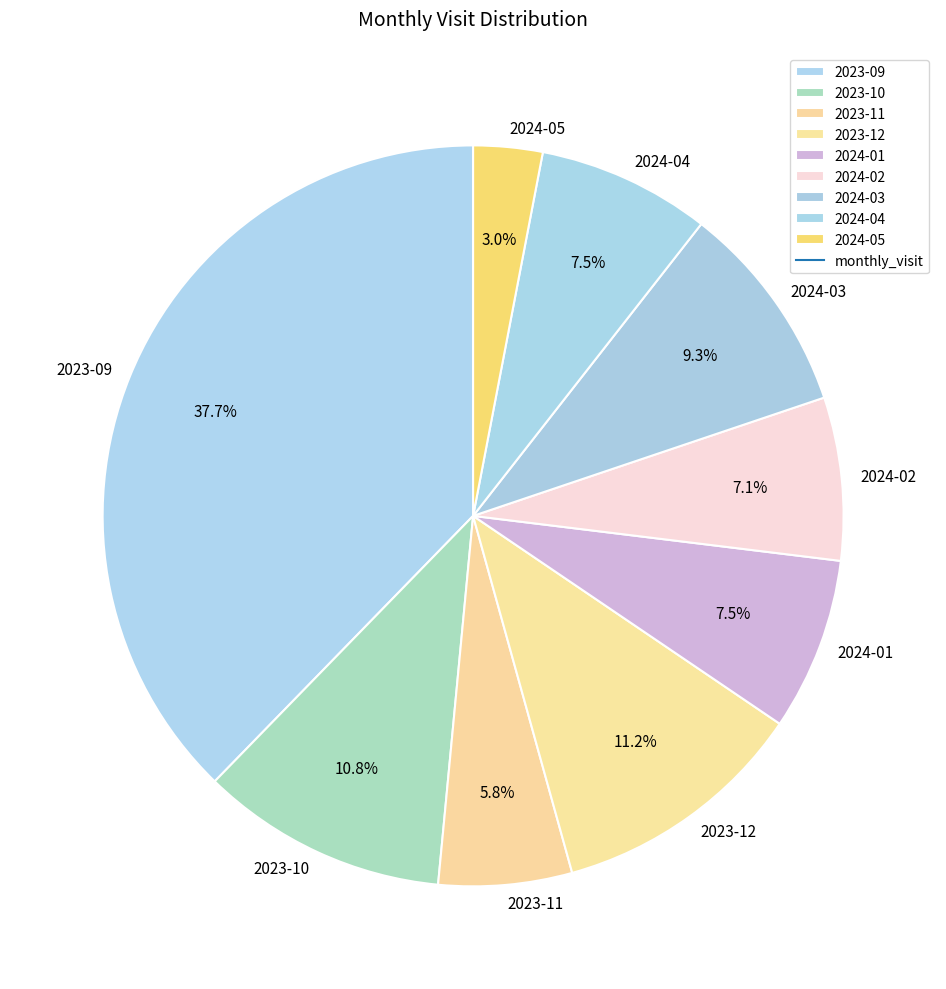

Between 2023-11 and 2024-04, which is larger?

2024-04